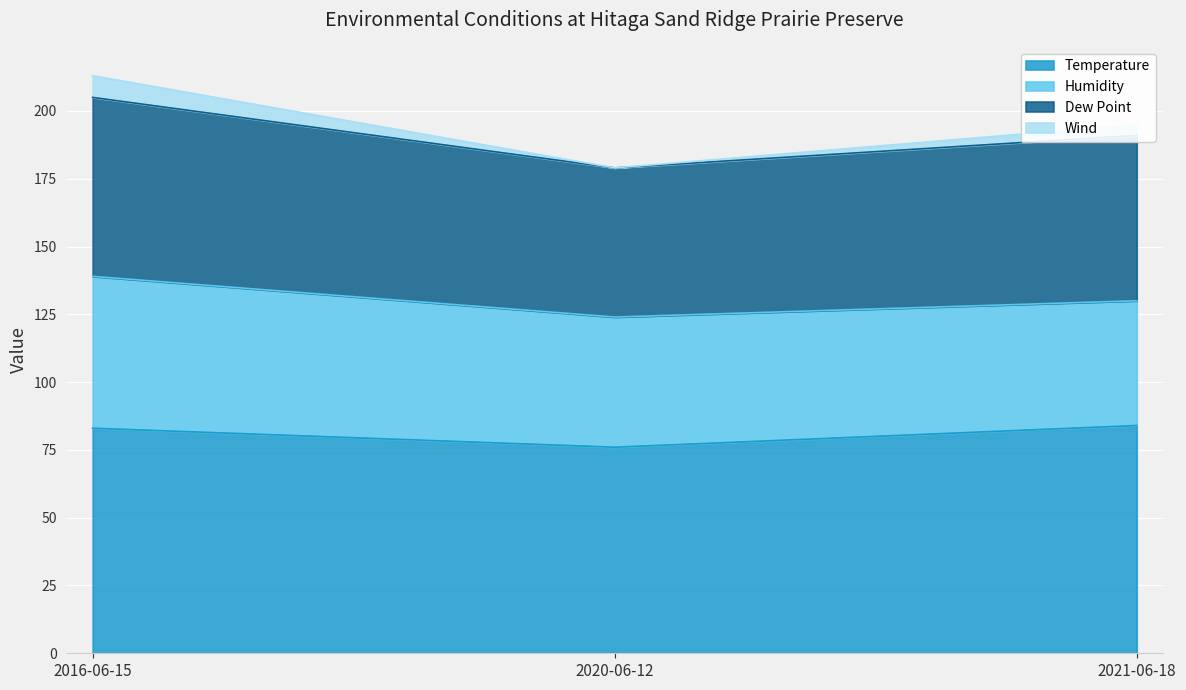

What is the label of the 1st point from the left?

2016-06-15